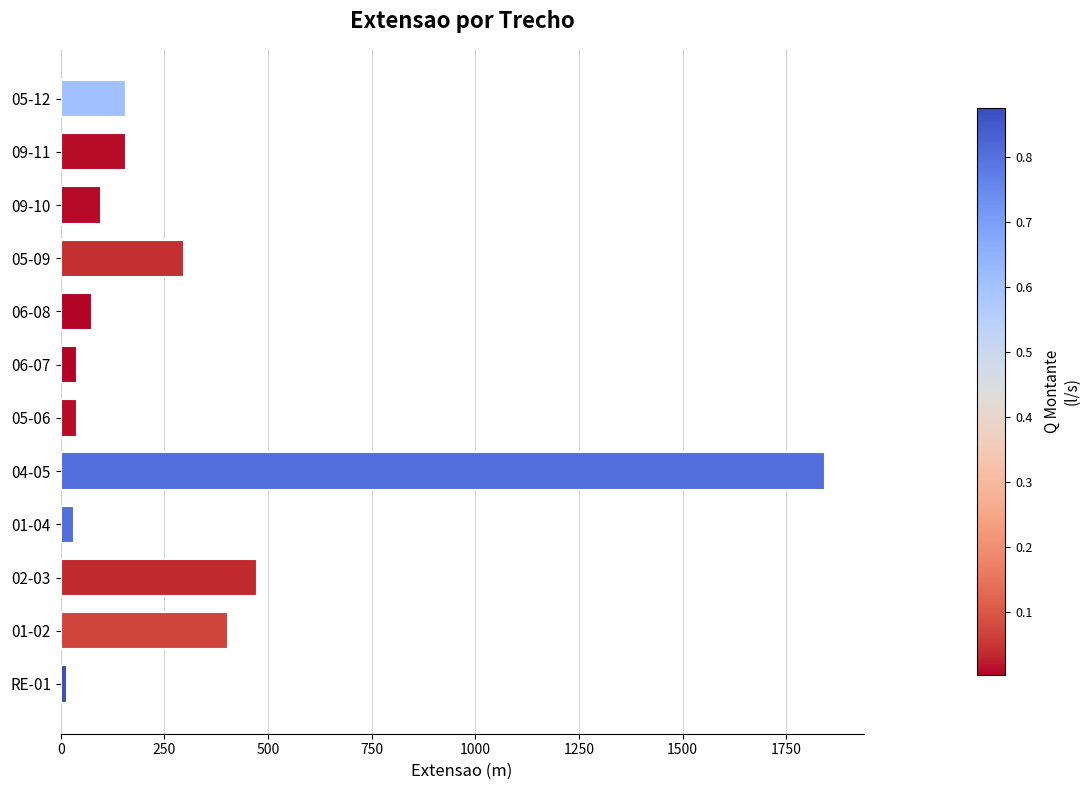

What is the difference between the maximum and minimum values?

1828.1